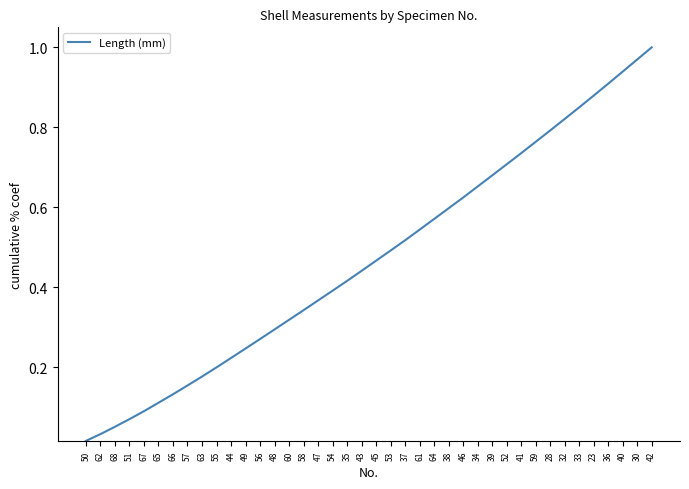

Is it true that the value at 37 is 0.8?

False